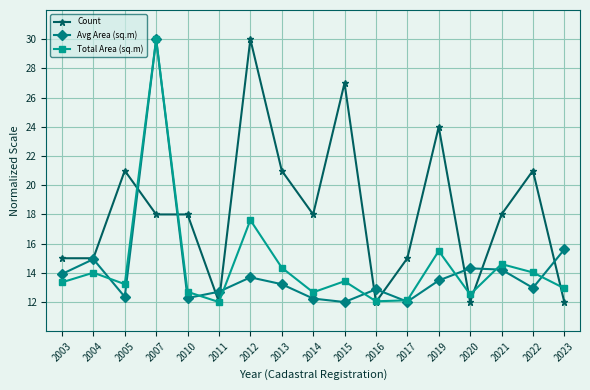

What is the smallest value displayed?

12.0